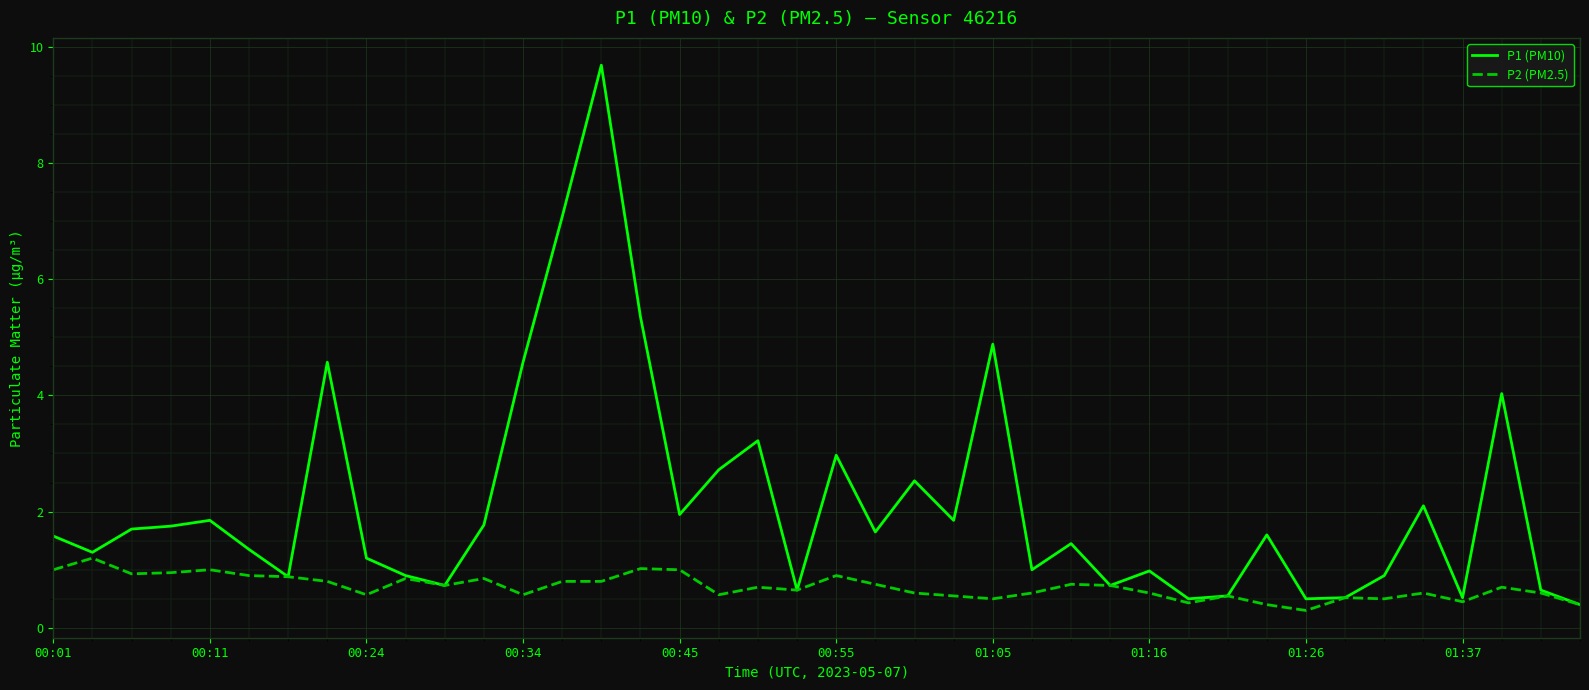

Which series has the widest spread of values?

P1 (PM10)